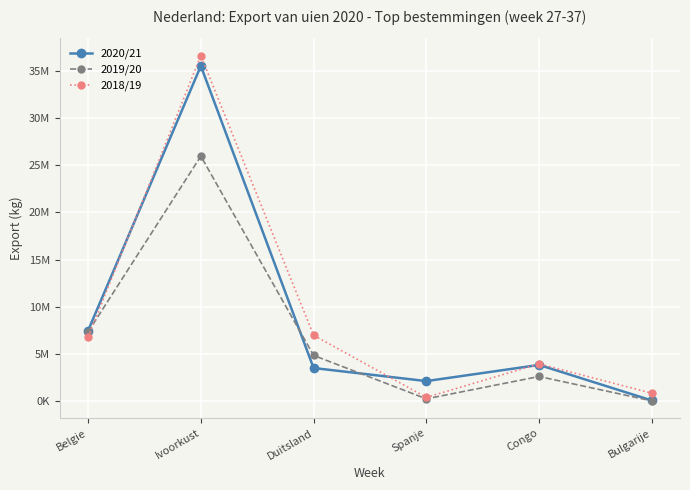

The 2020/21 series shows 3523229 at Duitsland. True or false?

True